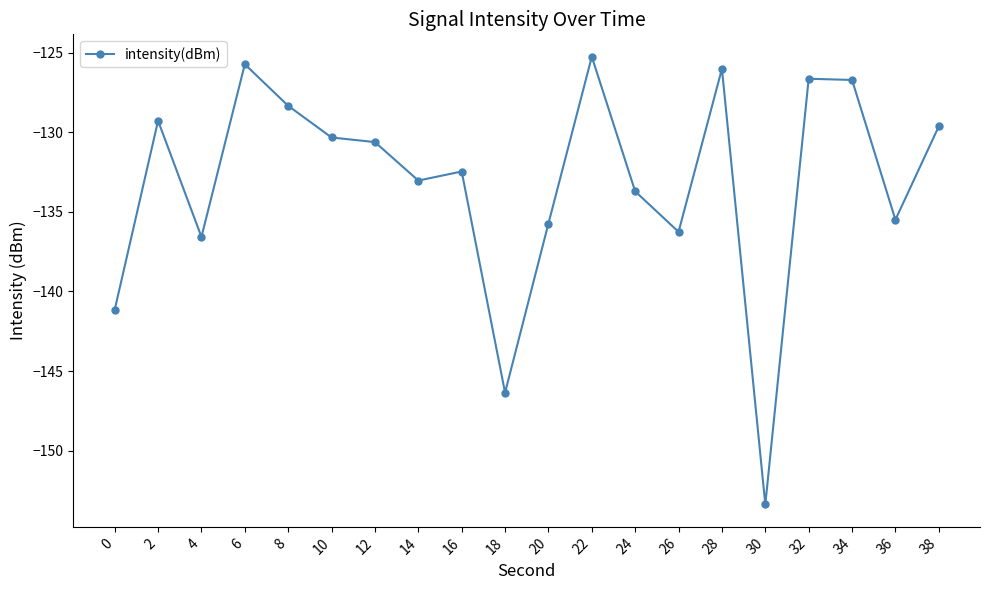

What is the sum of the values at 36 and 24?

-269.2